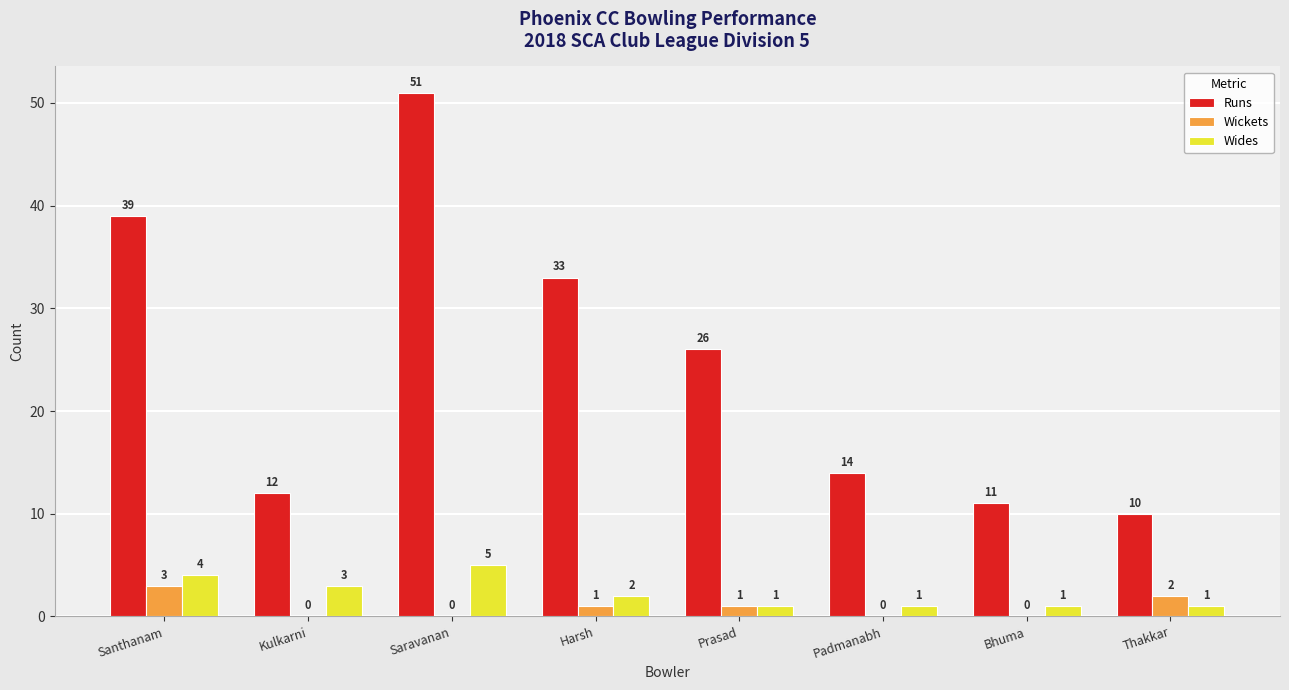

What are all the series names shown in the legend?

Runs, Wickets, Wides